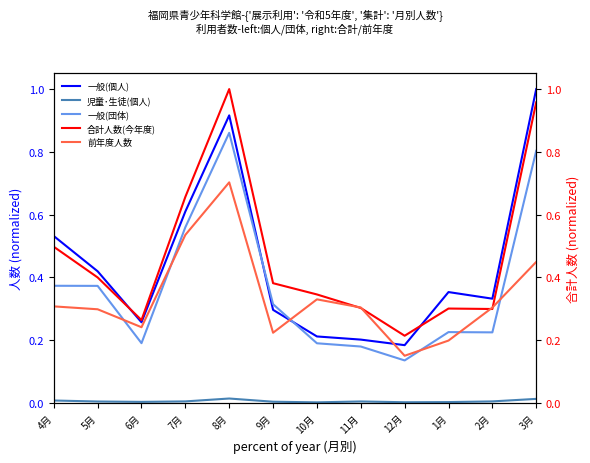

The 前年度人数 series shows 0.2 at 9月. True or false?

True